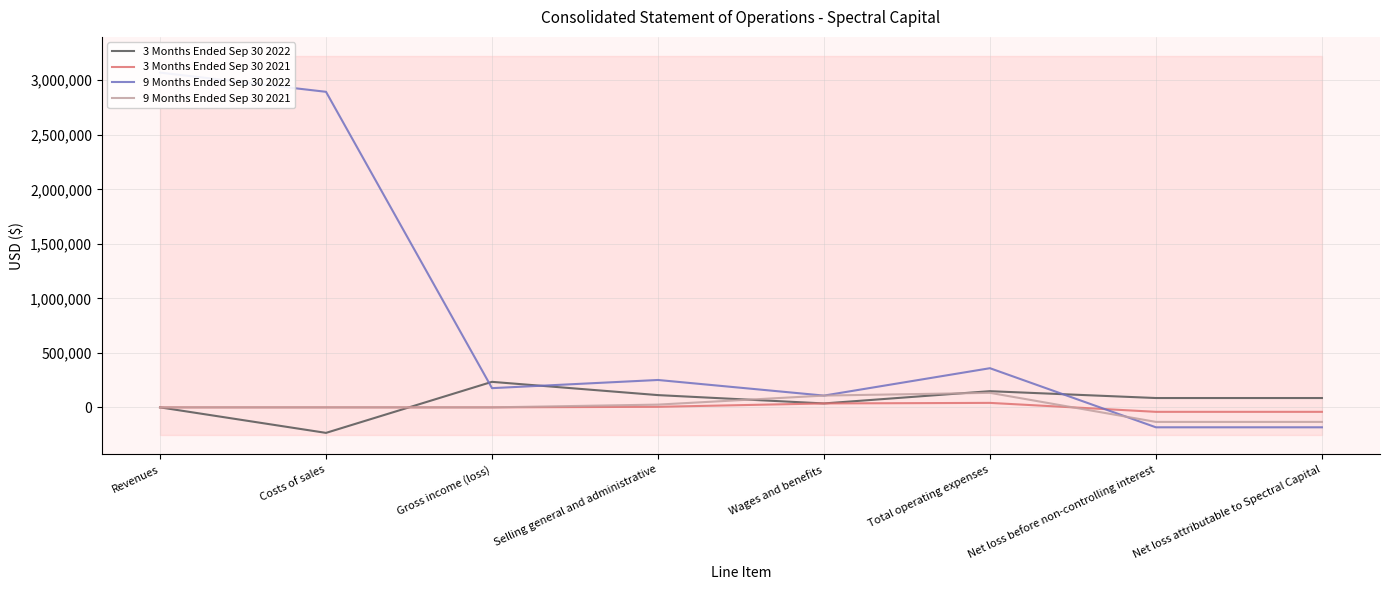

What is the label of the 1st point from the left?

Revenues